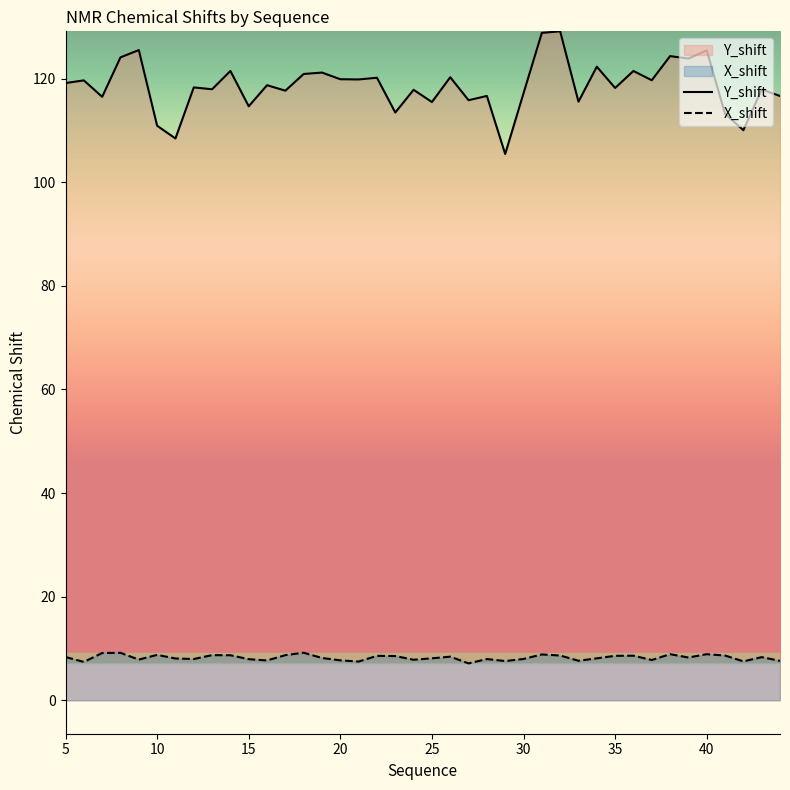

What are all the series names shown in the legend?

Y_shift, X_shift